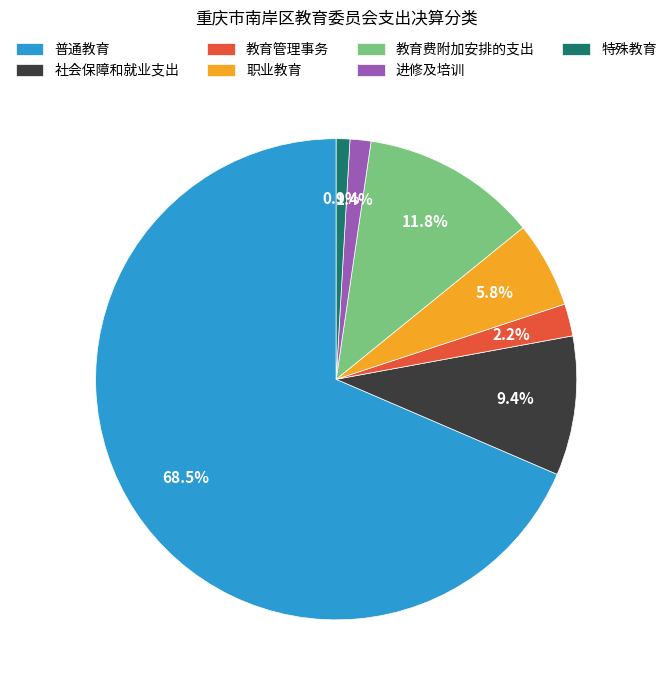

To the nearest percent, what percentage of the pie is 特殊教育?

1%